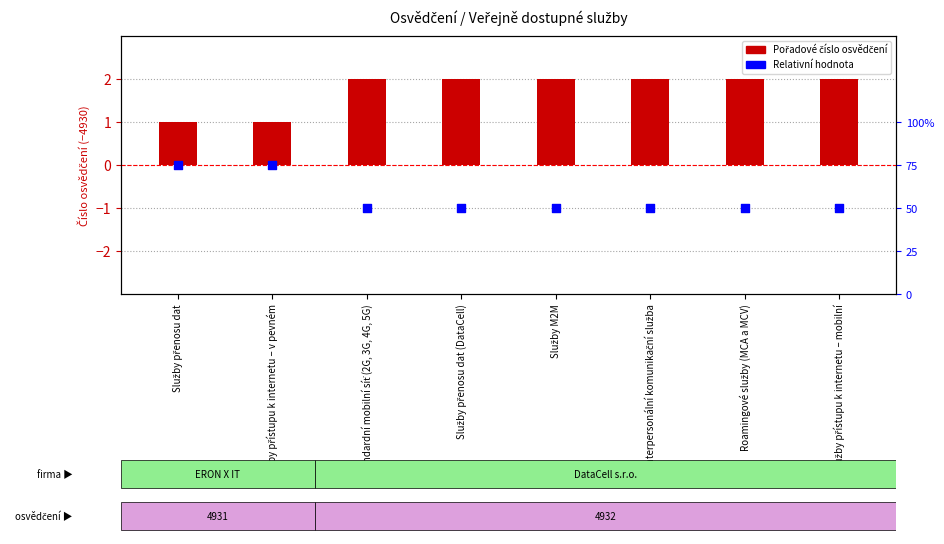

Which series contains the lowest Y value?

Relativní hodnota